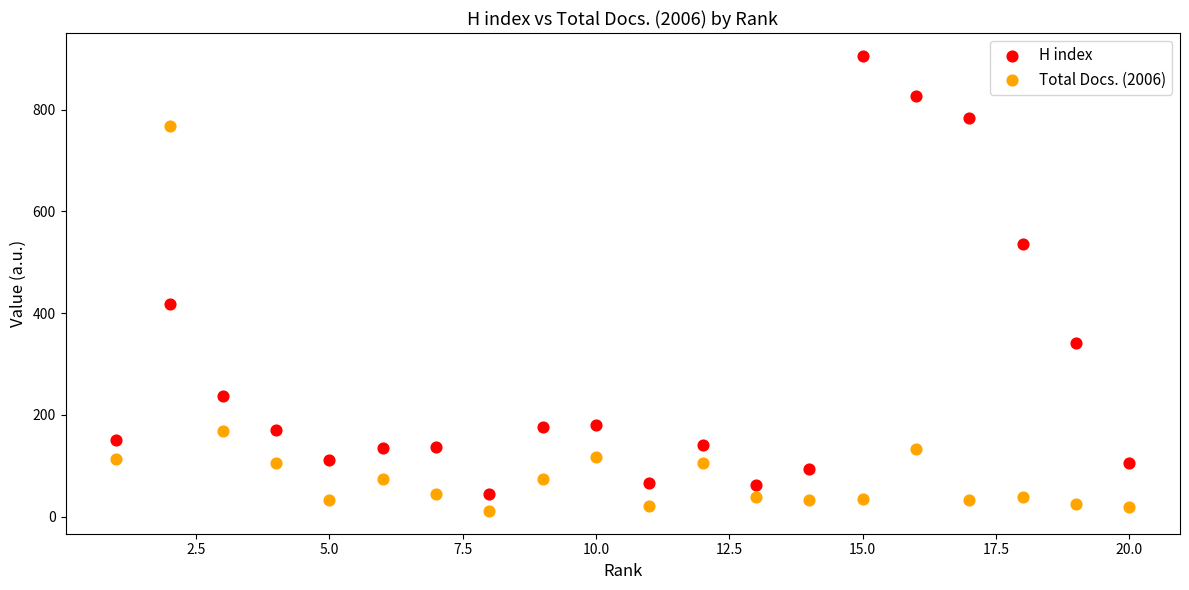

Across all data points, what is the range of Y values (max minus min)?

895